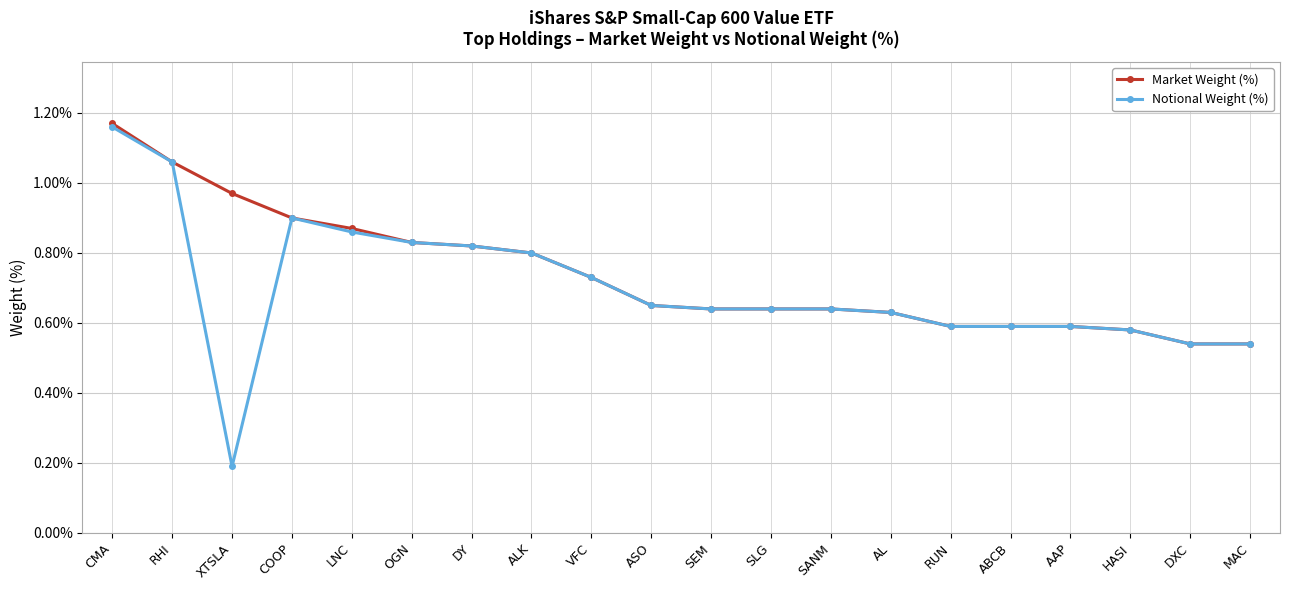

What is the label of the 3rd point from the left?

XTSLA